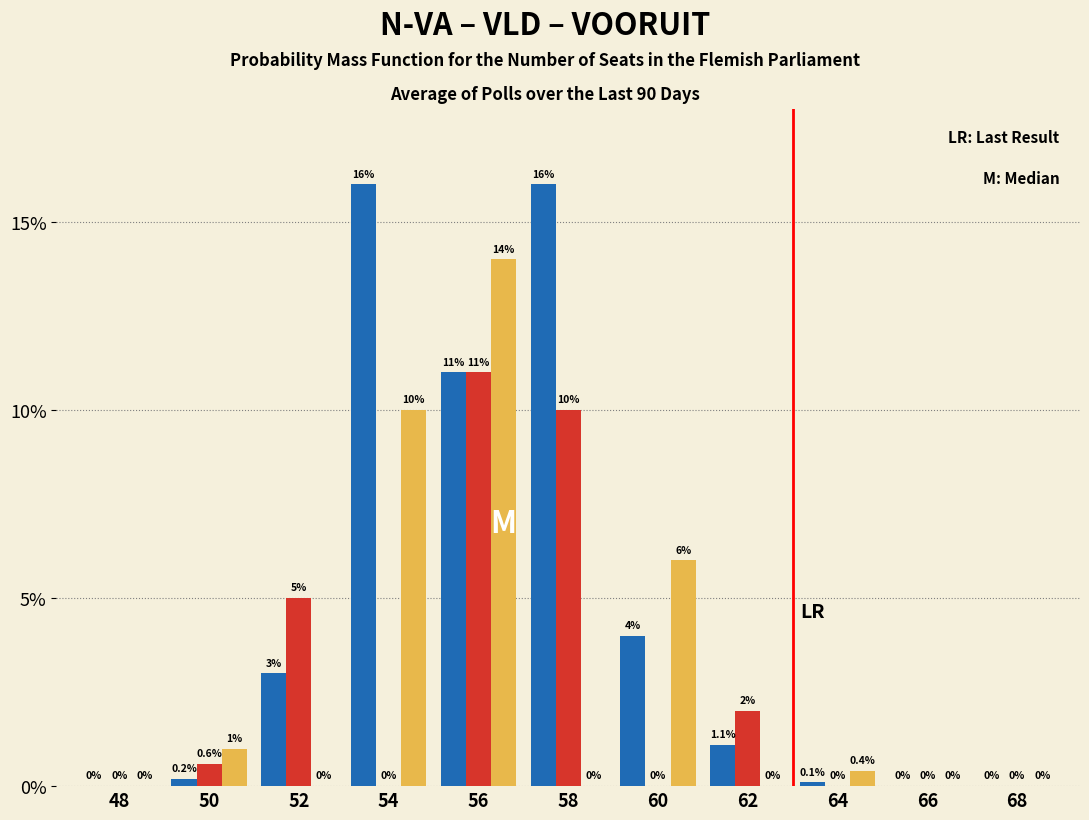

What is the maximum value shown in the chart?

16.0